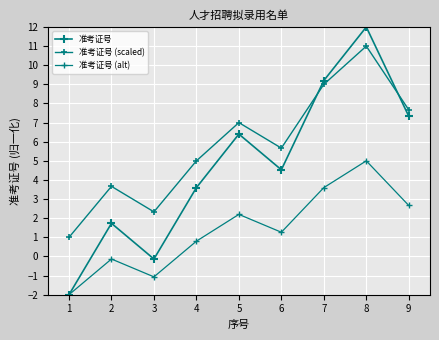

Between 1 and 8, which is larger?

8